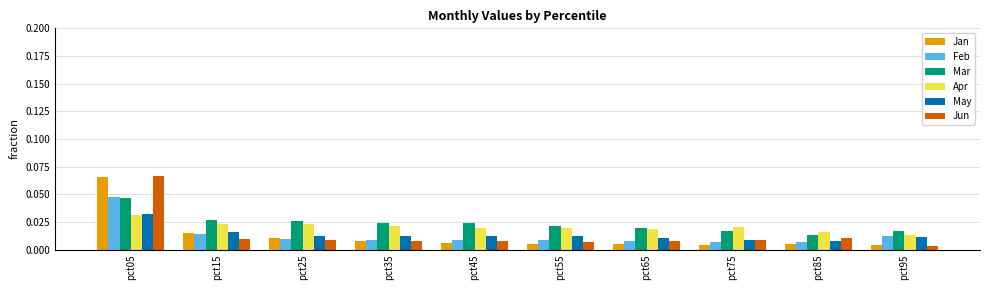

At how many categories does at least one series exceed 0?

10